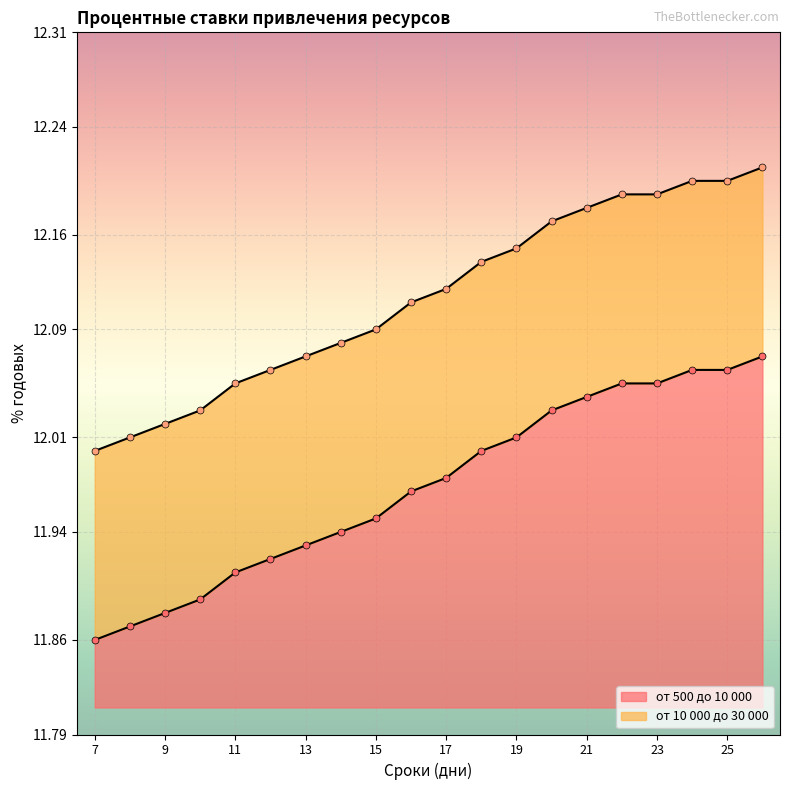

Which series reaches the maximum Y coordinate?

от 10 000 до 30 000